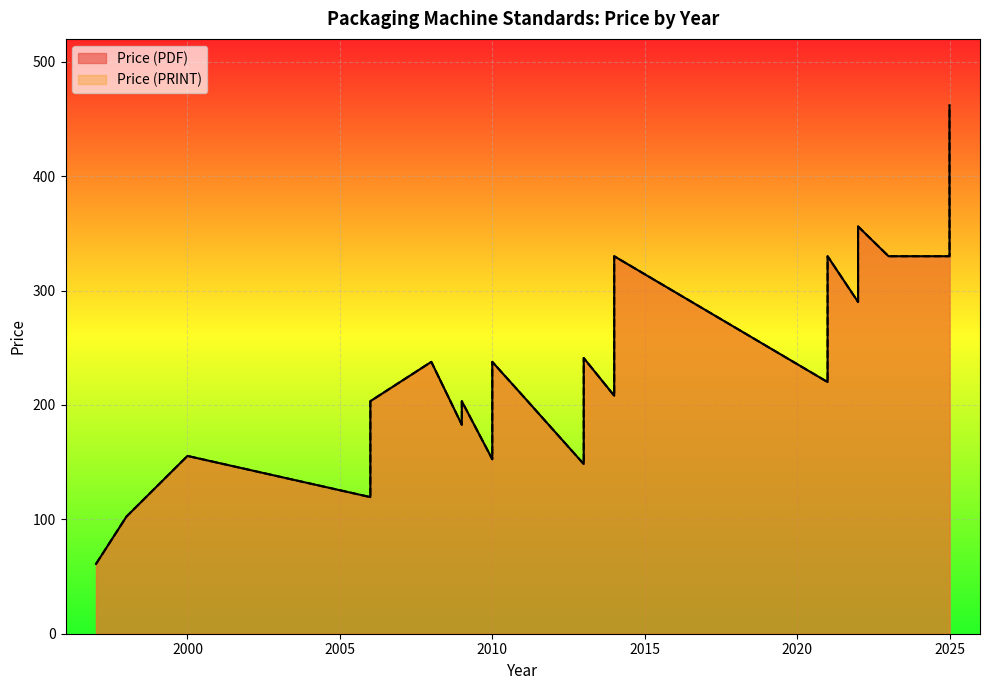

At which category does Price (PDF) reach its first local peak?

2000